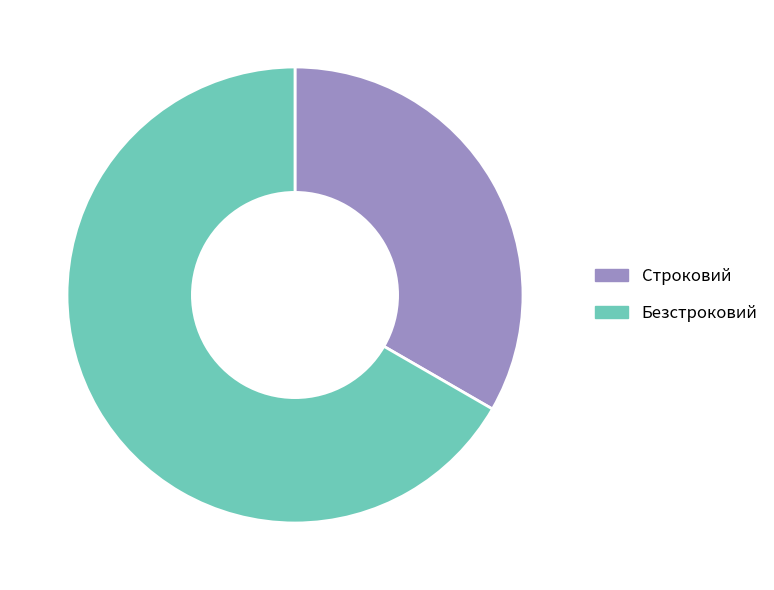

Count the number of slices in the pie.

2